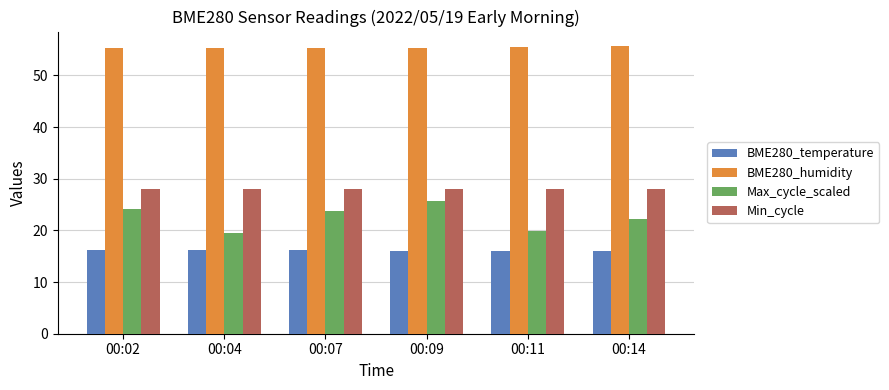

How many values in the Max_cycle_scaled series are below 23?

3